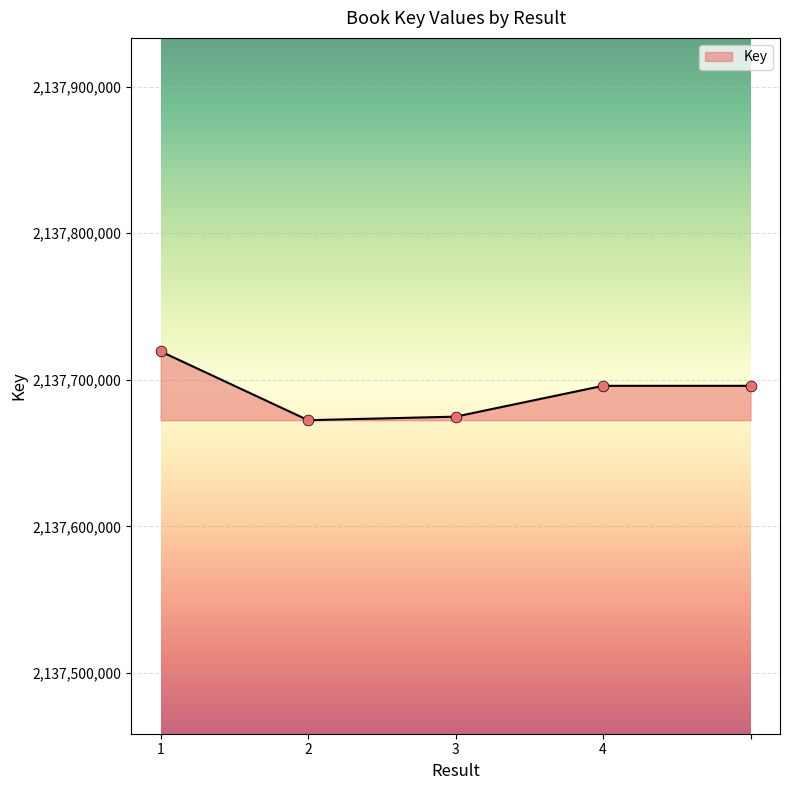

What is the greatest value displayed?

2137719375